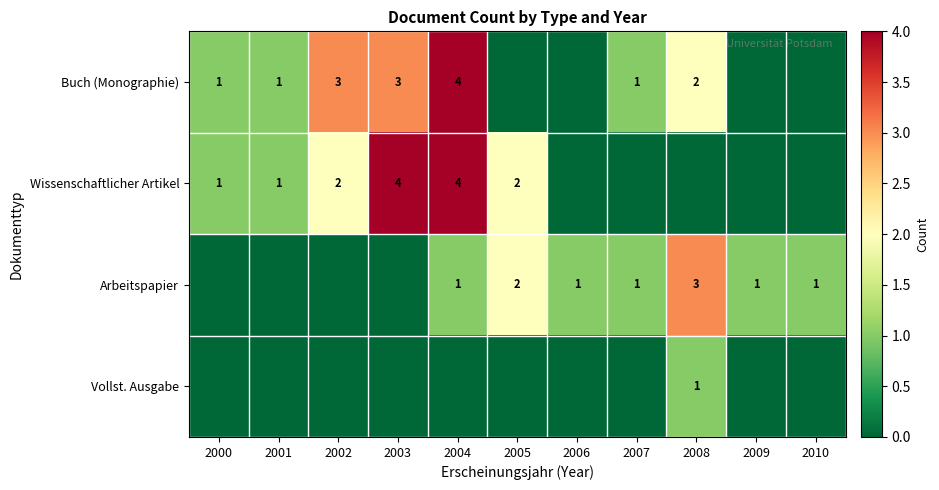

The value of Buch (Monographie) at 2002 is 2. True or false?

False